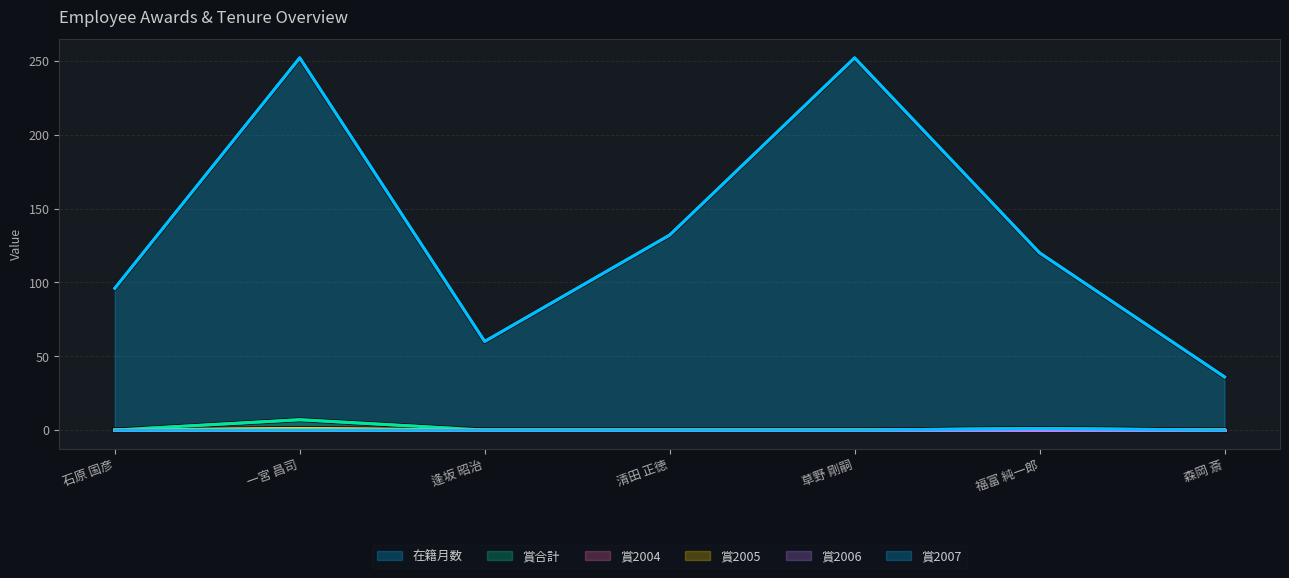

What is the difference between the 賞2004 values at 一宮 昌司 and 逢坂 昭治?

1